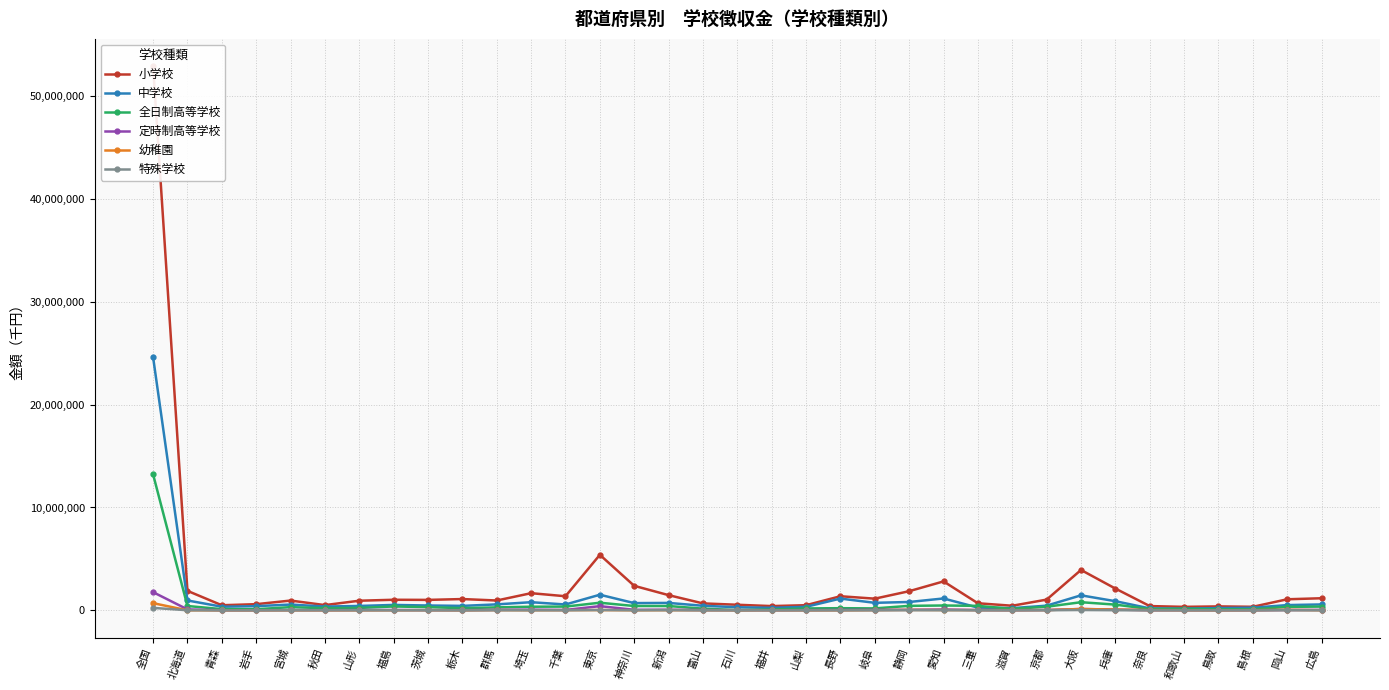

Which category has the highest value across all series?

全国